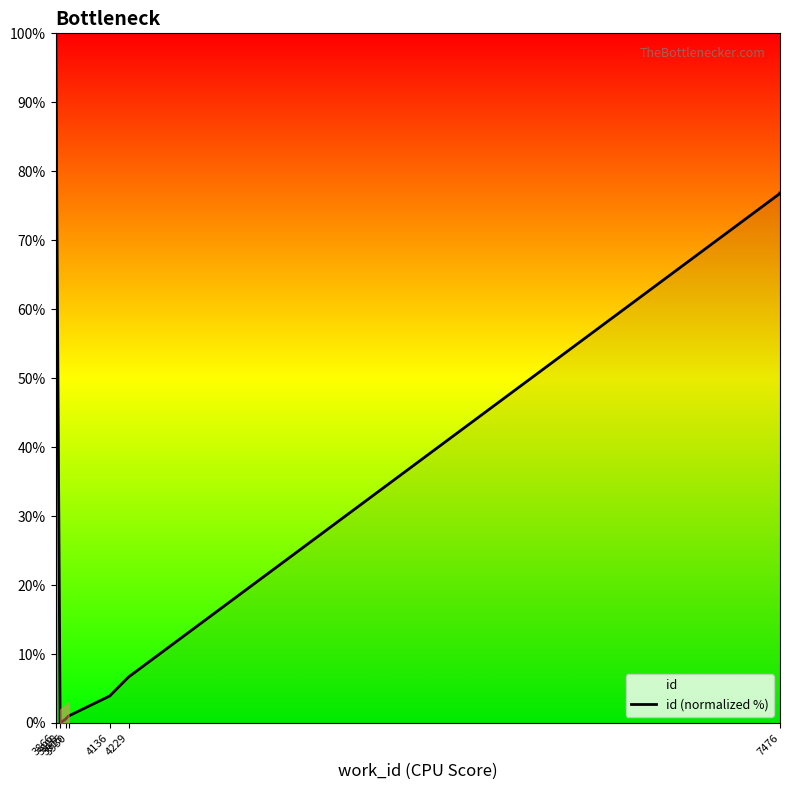

Where is the data nearest to the value 50?

3866